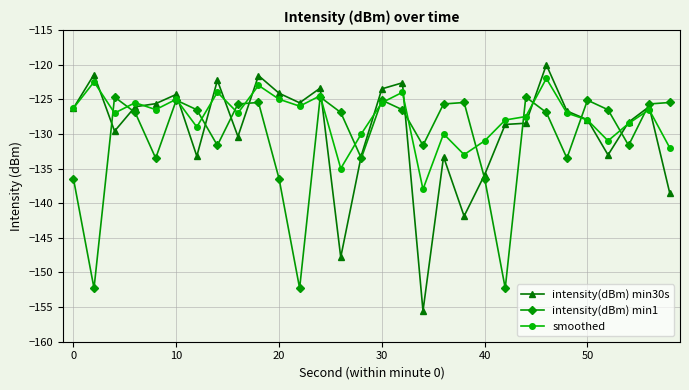

What is the greatest value displayed?

-120.0